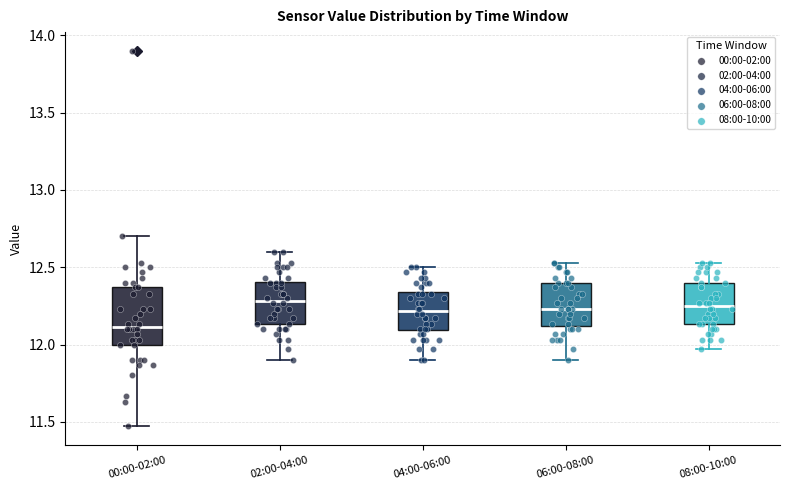

Where is the lower edge of the box for 00:00-02:00 on the y-axis? The values are not printed on the chart, so give them approximately, as read against the axis.

12.00